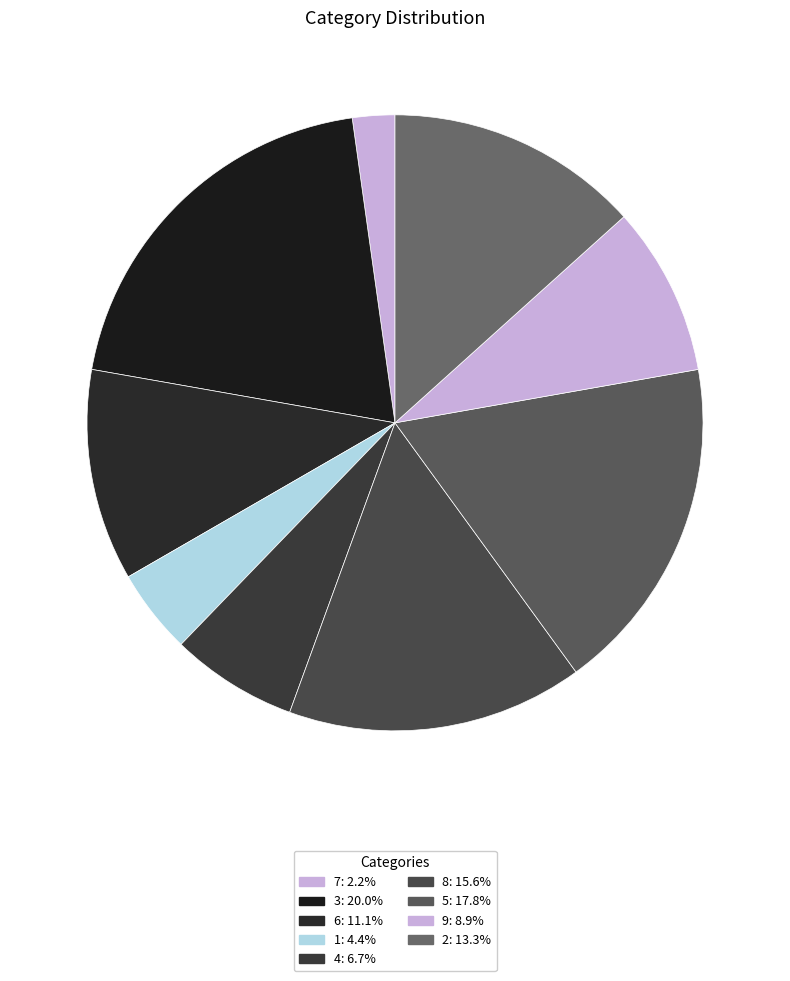

How many segments does this pie chart have?

9